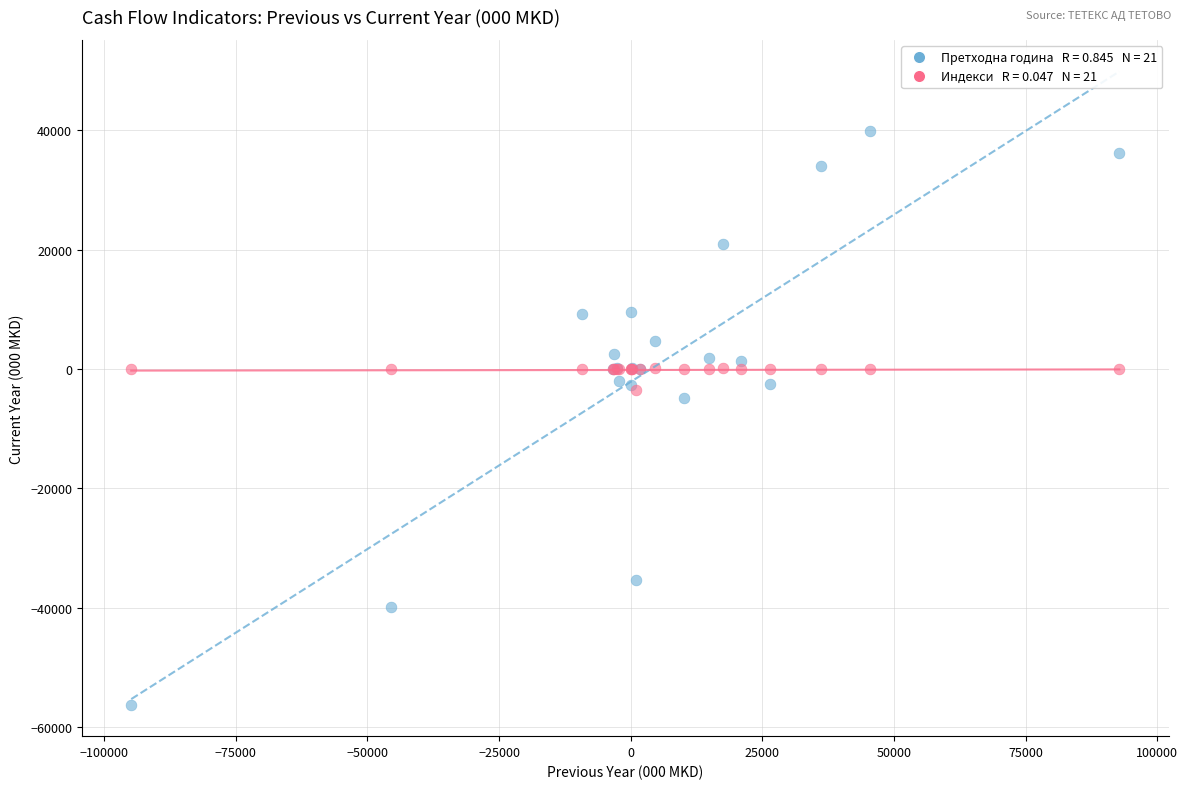

Across all series, what Y value is closest to -8143?

-4787.0